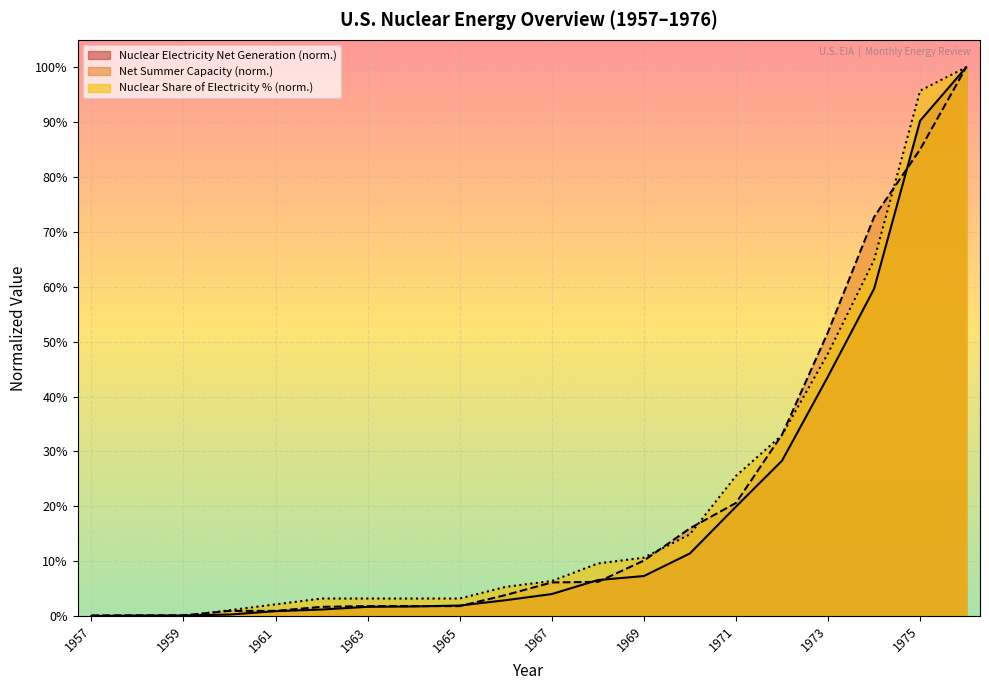

What are all the series names shown in the legend?

Nuclear Electricity Net Generation (norm.), Net Summer Capacity (norm.), Nuclear Share of Electricity % (norm.)